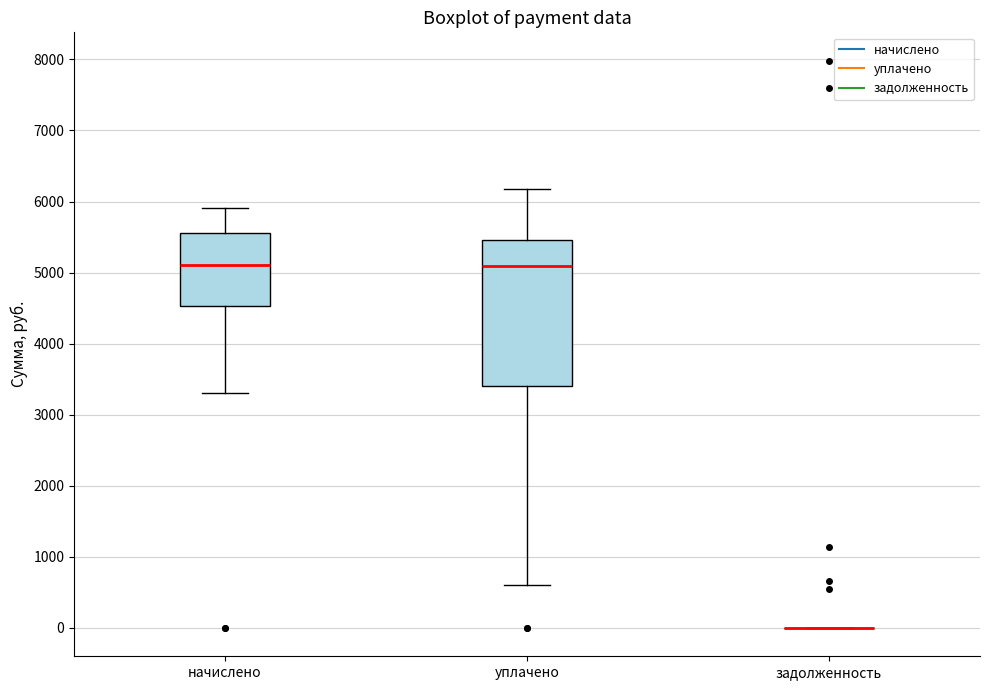

Comparing the boxes themselves (not the whiskers), which one is the tallest?

уплачено